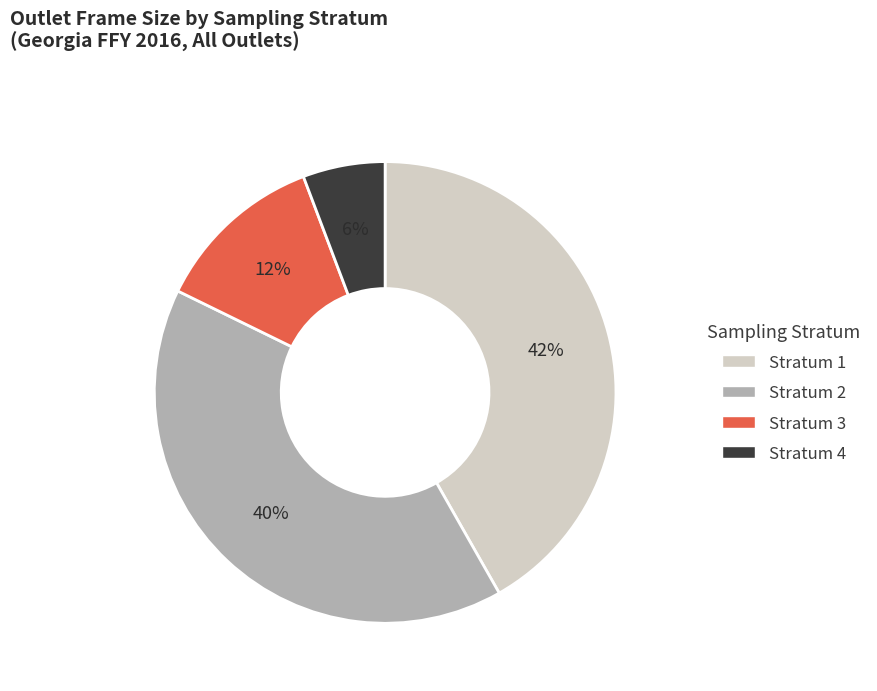

Which has a higher value, Stratum 3 or Stratum 2?

Stratum 2